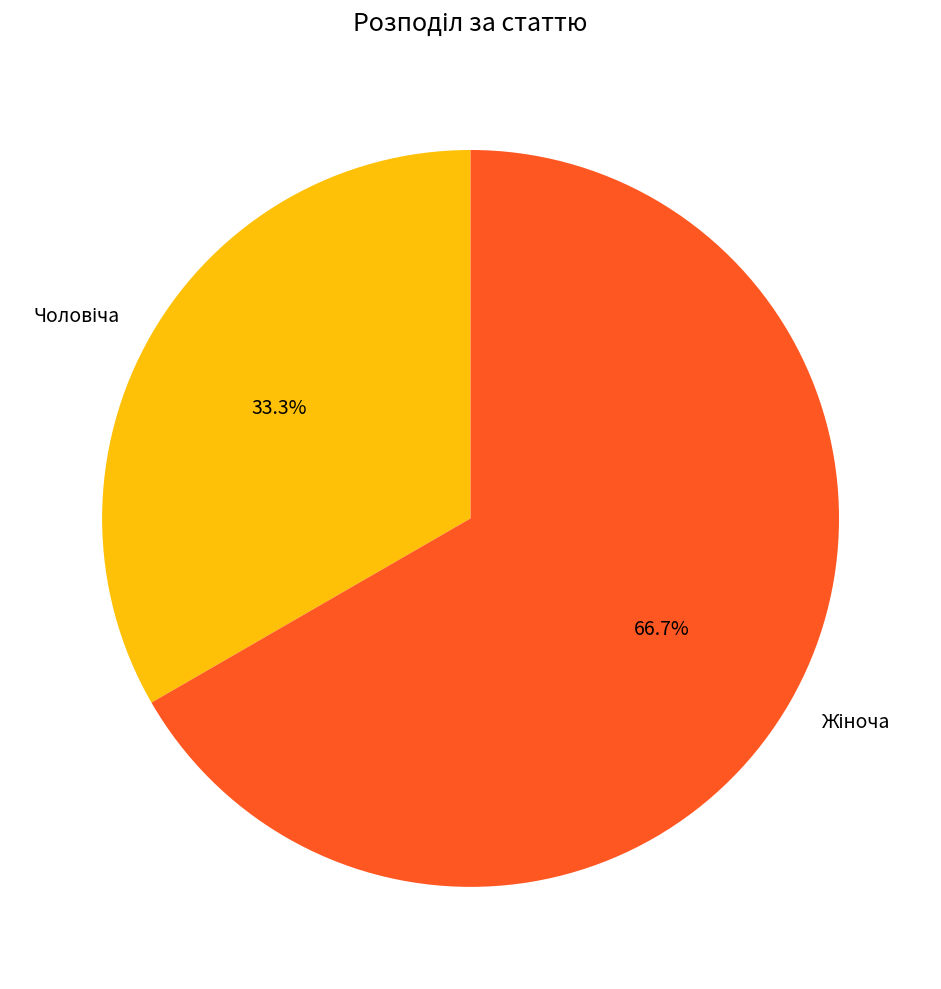

Is there a majority slice in this chart?

Yes